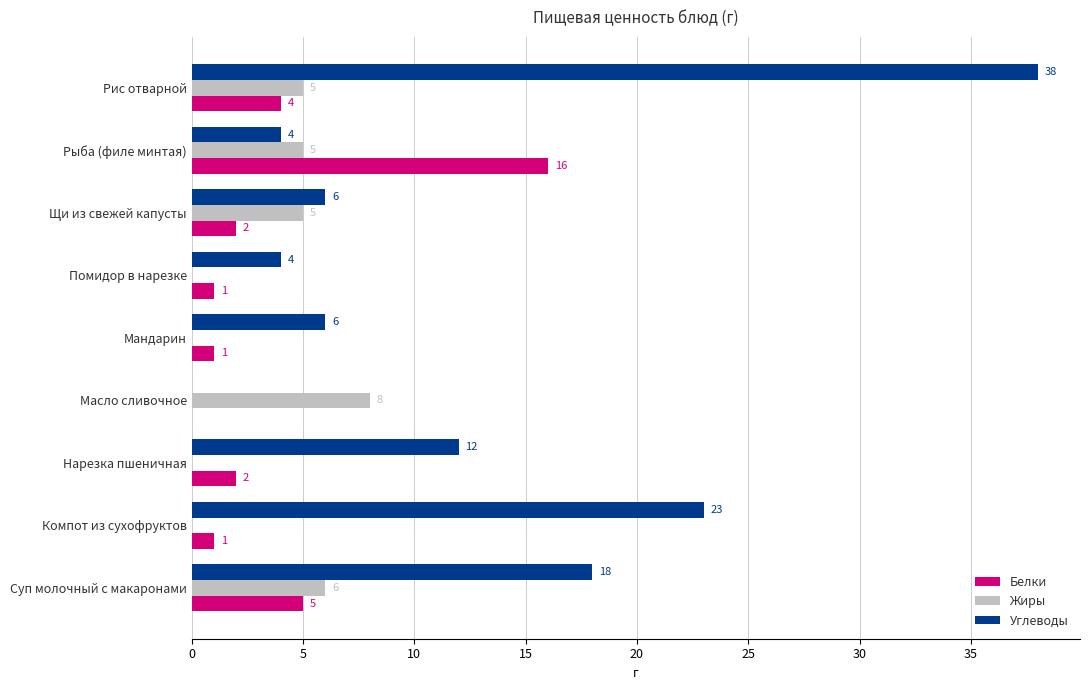

At which category is the sum across all series the highest?

Рис отварной